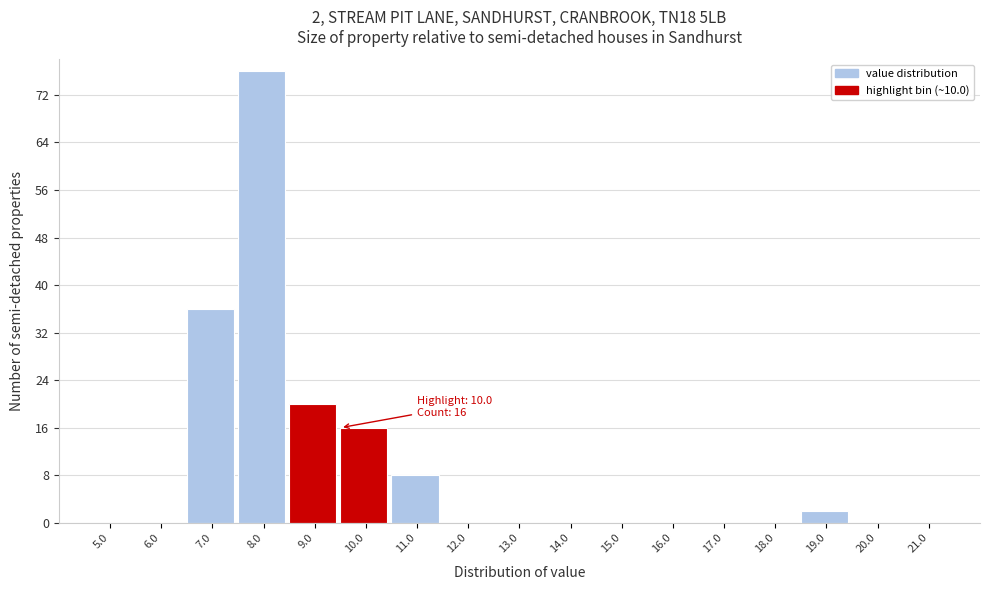

Reading left to right, transcribe all the data shown in this chart.

5.0=0	6.0=0	7.0=36	8.0=76	9.0=20	10.0=16	11.0=8	12.0=0	13.0=0	14.0=0	15.0=0	16.0=0	17.0=0	18.0=0	19.0=2	20.0=0	21.0=0